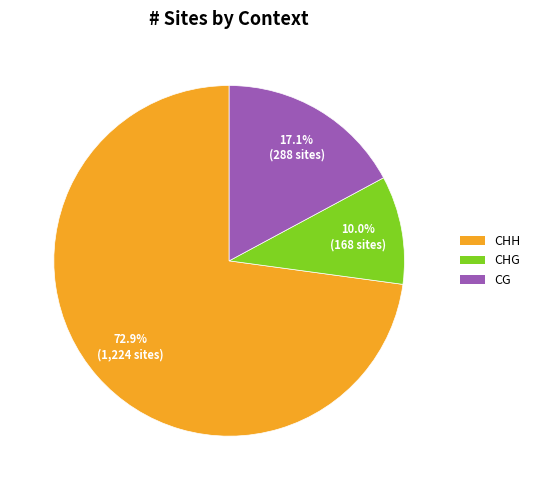

Count the number of slices in the pie.

3